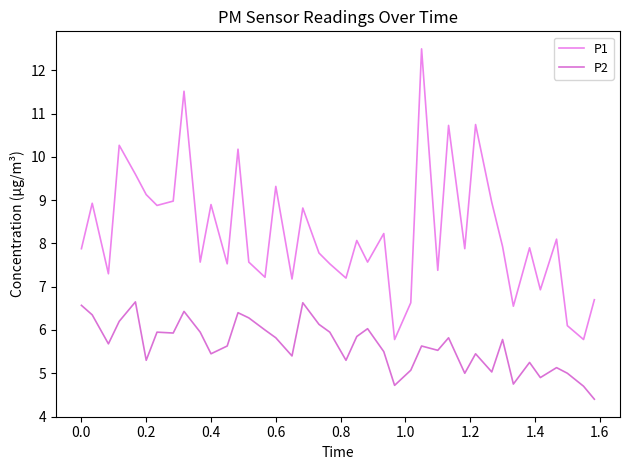

Which series has the largest total across all categories?

P1